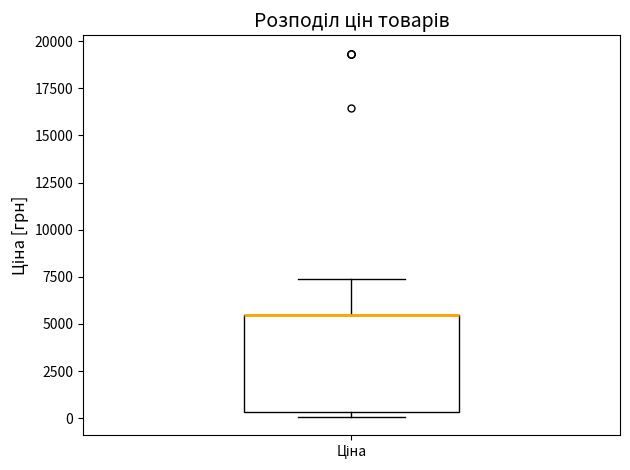

Where does the upper whisker of the box for Ціна end on the y-axis? The values are not printed on the chart, so give them approximately, as read against the axis.

7500